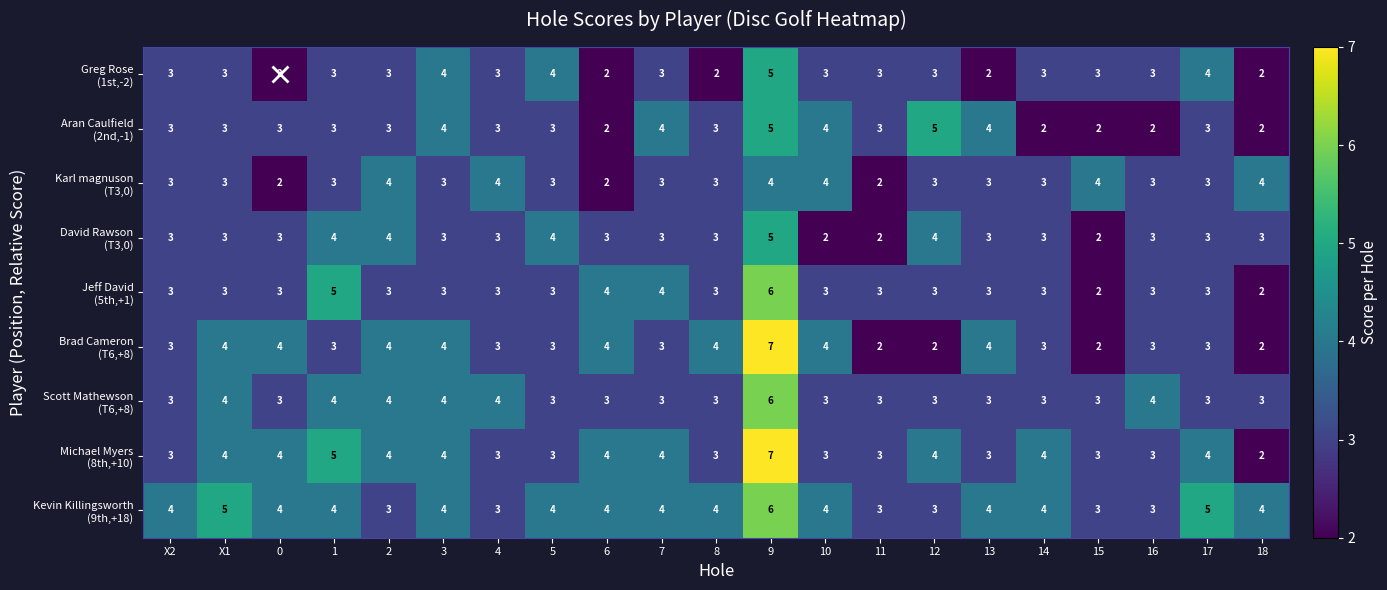

What is the difference between the highest and lowest values at 5?

1